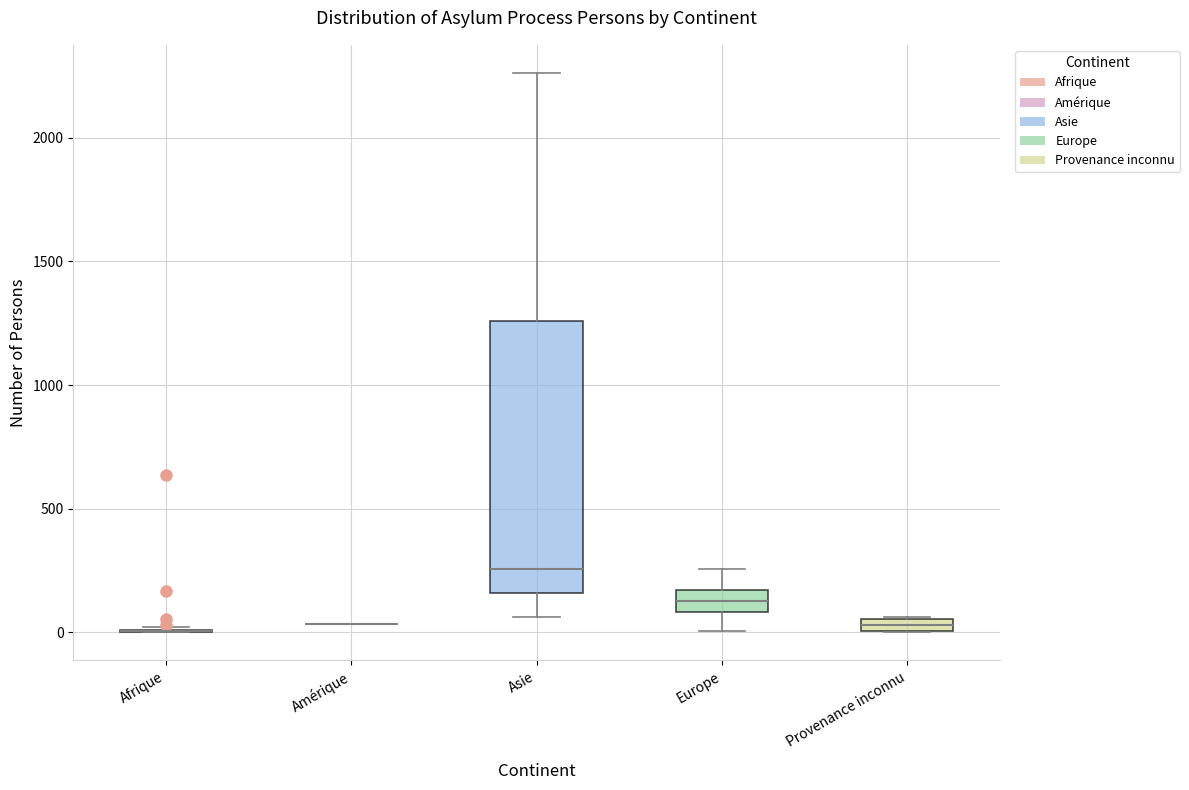

Which box is the tallest, from its lower edge to its upper edge?

Asie